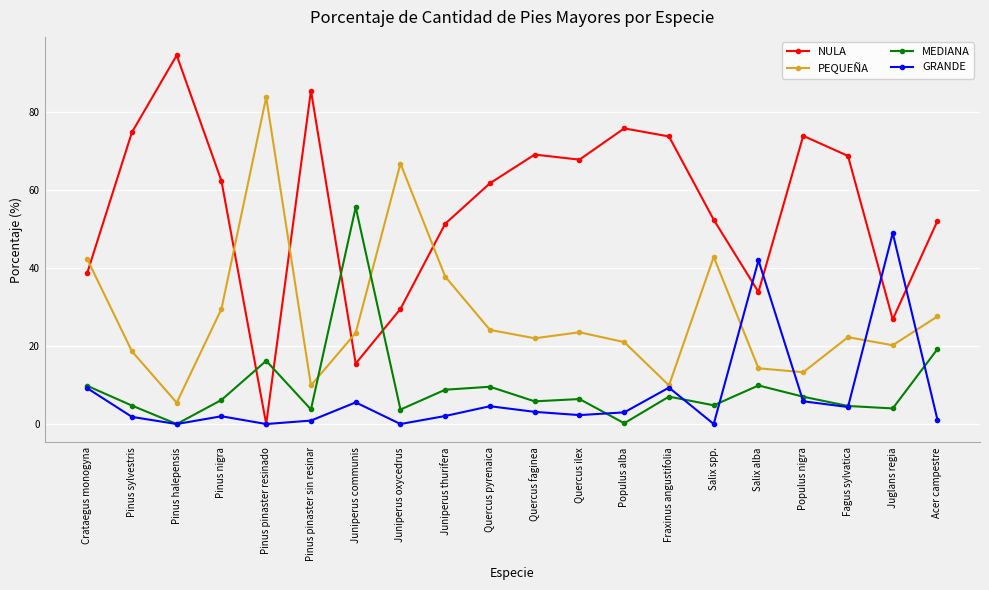

What position from the left is Juniperus thurifera?

9